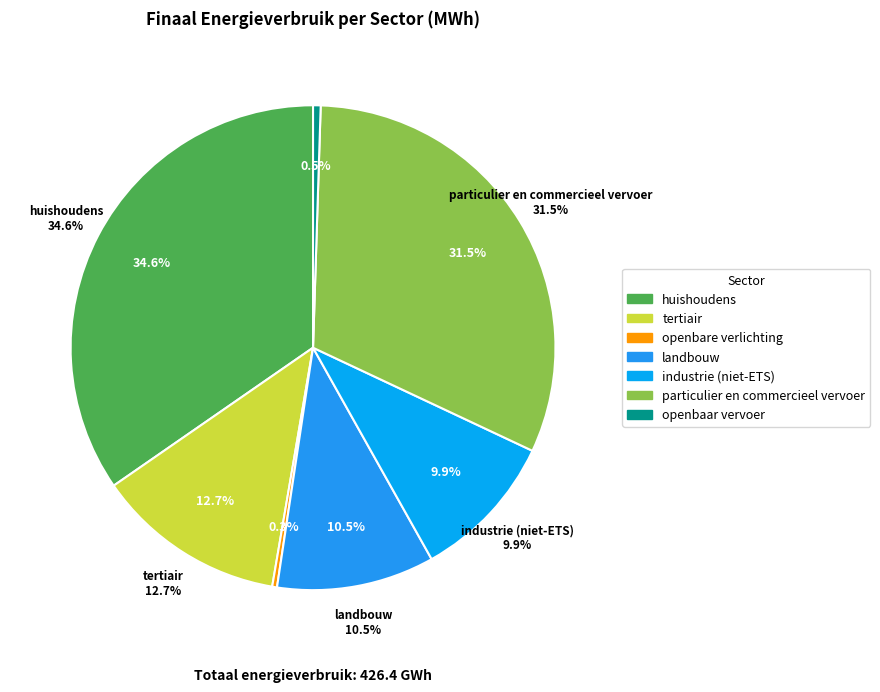

Does tertiair represent more than half of the total?

No